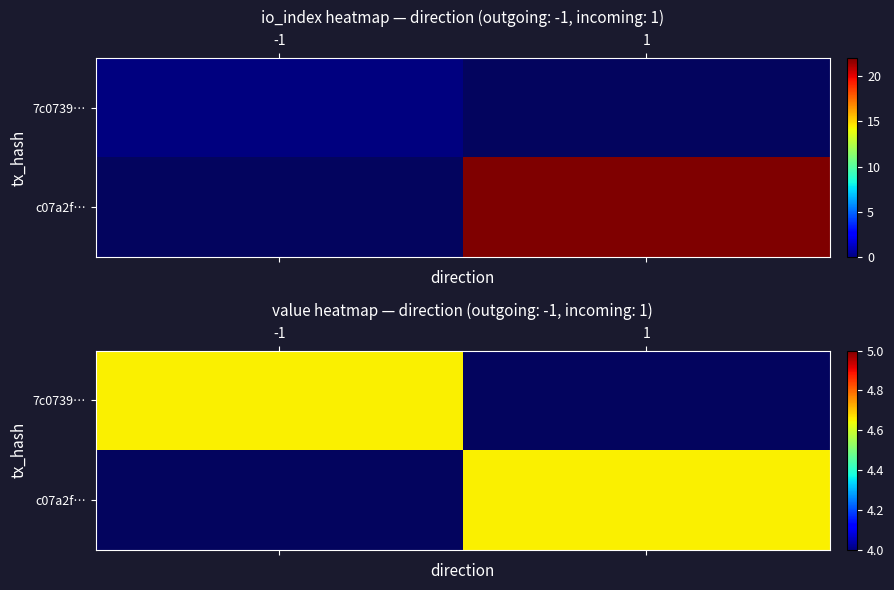

The 7c0739e6fc3913a7286a5606b8ba5a3a24317f6 series shows -1 at direction. True or false?

True